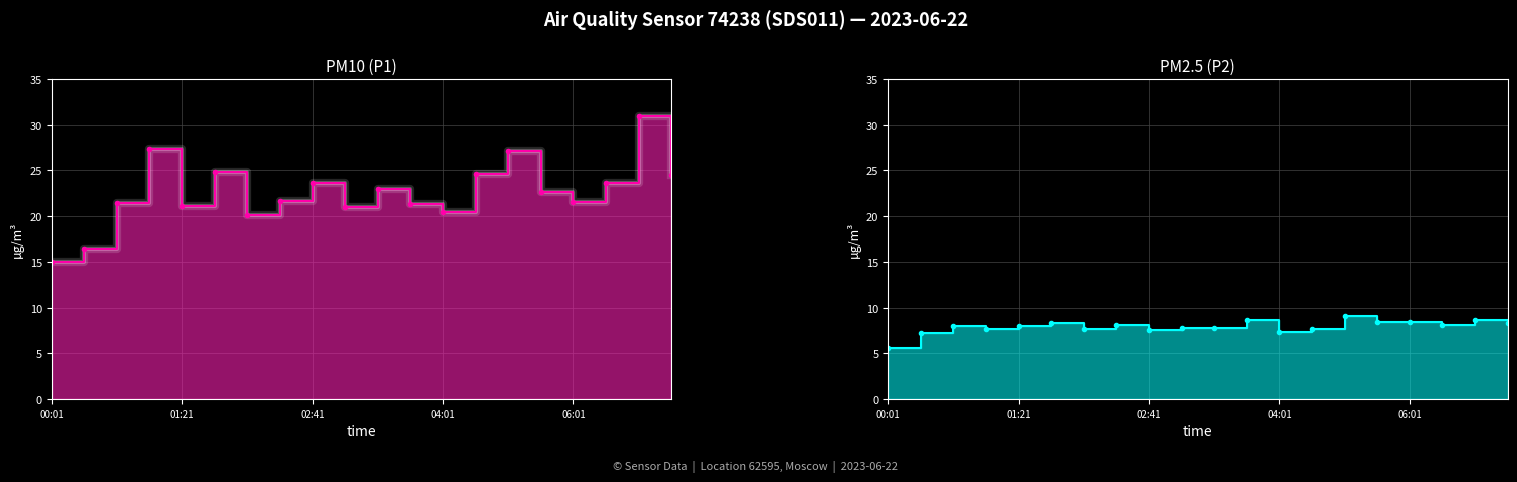

Reading left to right, what are all the values shown in this chart?

P1: 00:01=15.0	00:21=16.4	00:41=21.4	01:01=27.4	01:21=21.1	01:41=24.8	02:01=20.1	02:21=21.6	02:41=23.6	03:01=21.0	03:21=22.9	03:41=21.4	04:01=20.4	04:21=24.6	04:41=27.1	05:01=22.6	06:01=21.6	07:01=23.6	08:01=30.9	09:01=24.5
P2: 00:01=5.5	00:21=7.2	00:41=8.0	01:01=7.7	01:21=7.9	01:41=8.3	02:01=7.6	02:21=8.1	02:41=7.6	03:01=7.8	03:21=7.7	03:41=8.6	04:01=7.4	04:21=7.7	04:41=9.1	05:01=8.4	06:01=8.4	07:01=8.1	08:01=8.7	09:01=8.3